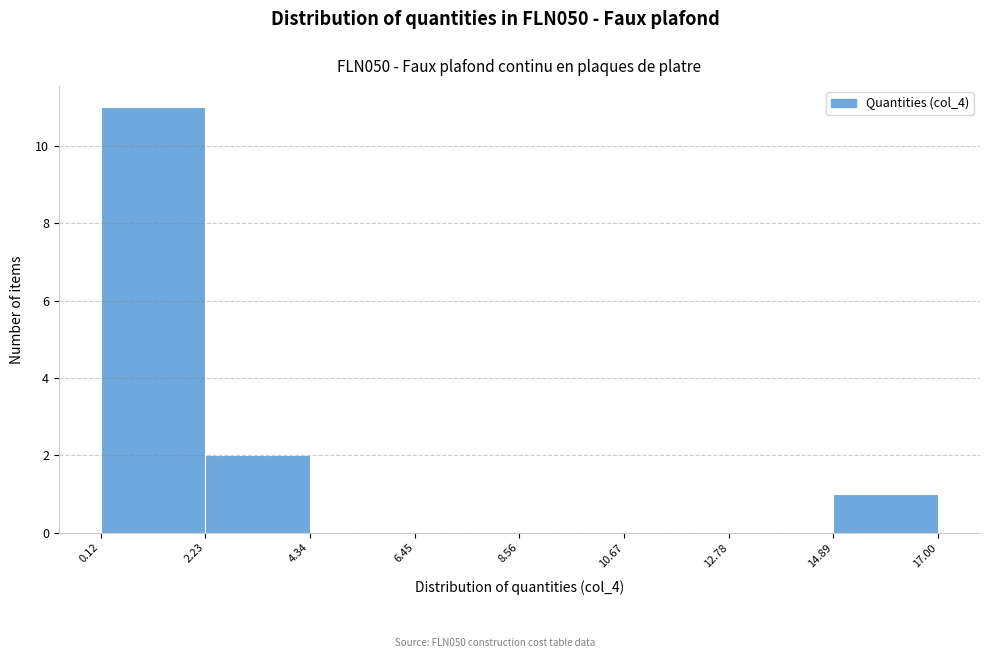

What is the height of the bar covering 0.12 to 2.23 on the x-axis? The values are not printed on the chart, so give them approximately, as read against the axis.

11